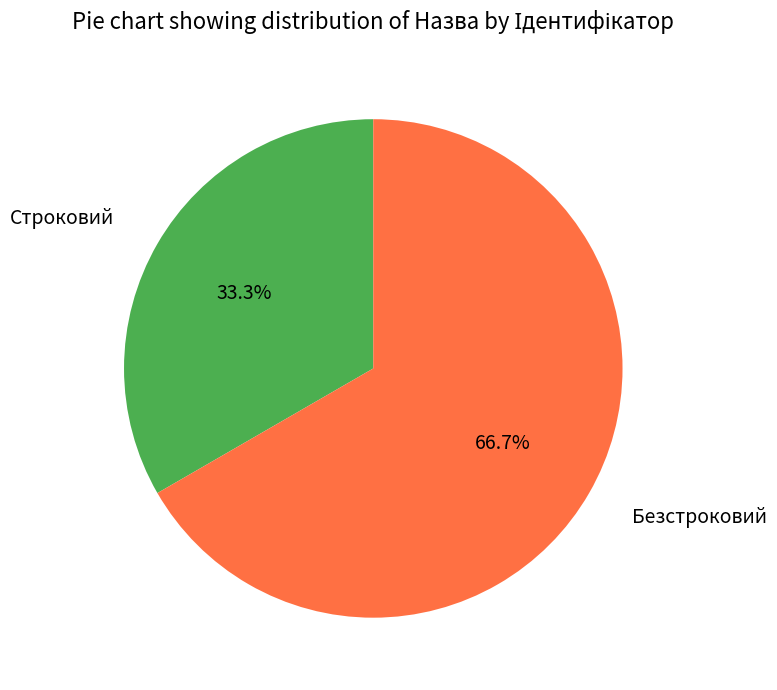

Count the number of slices in the pie.

2